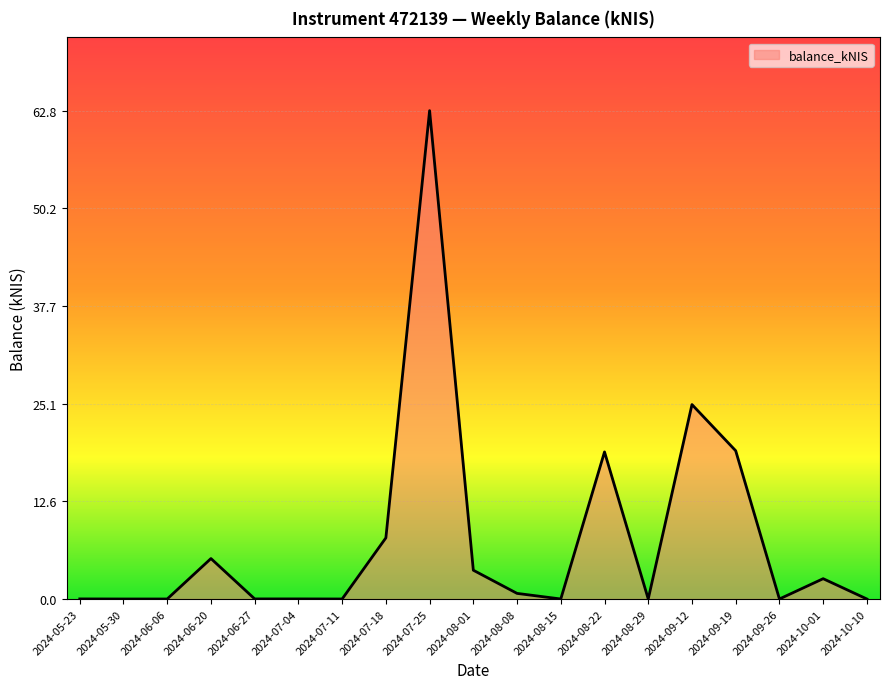

At which label is the value closest to 31?

2024-09-12